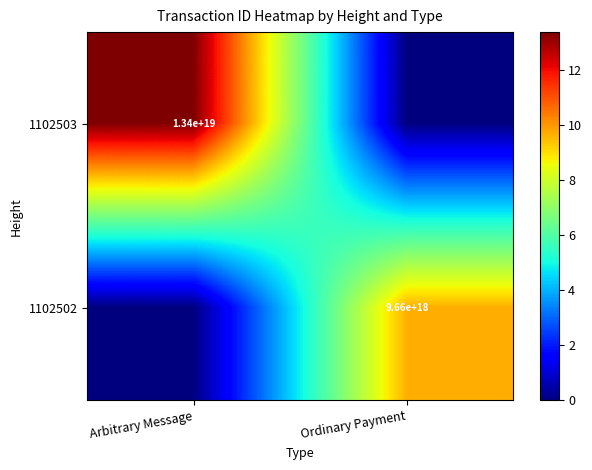

True or false: 1102503 has a value of 6653384308756228096 at Arbitrary Message.

False